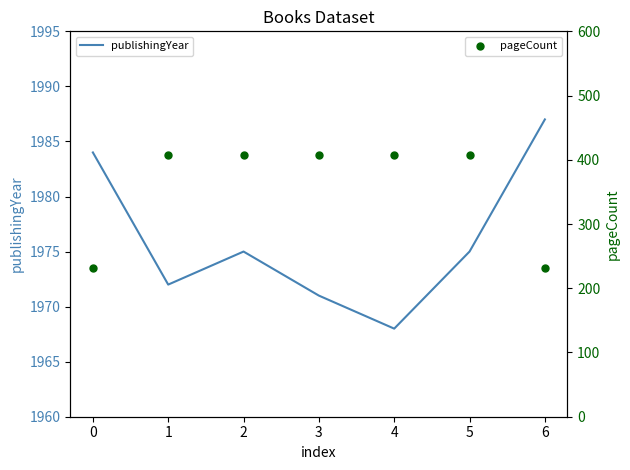

Which series reaches the minimum Y coordinate?

pageCount